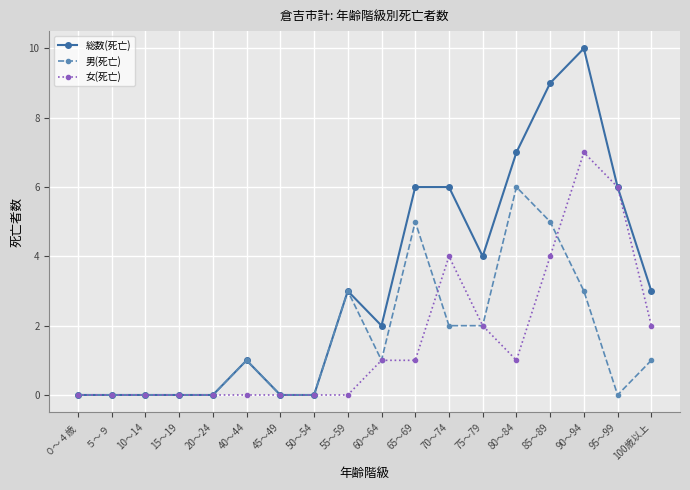

What is the difference between the 女(死亡) values at 65～69 and 85～89?

3